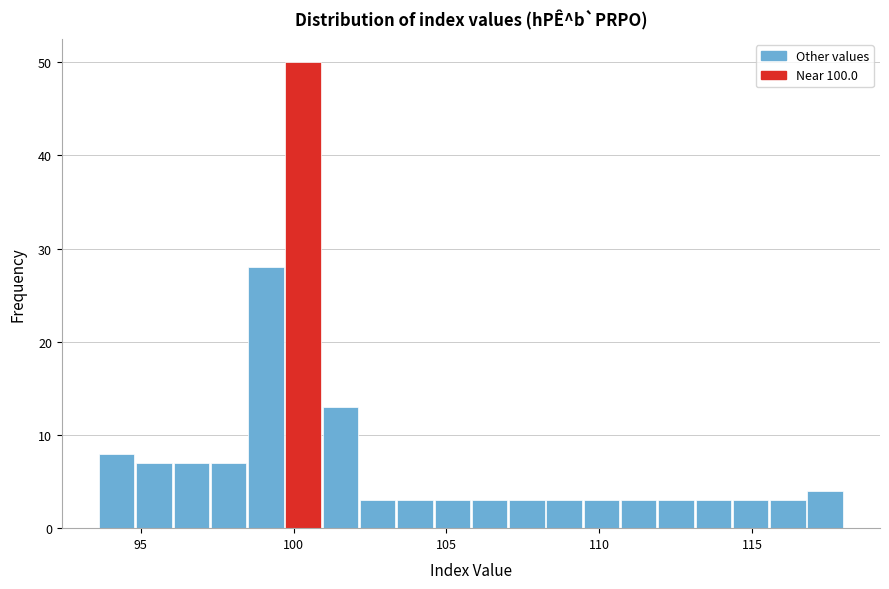

Read against the x-axis, roughly where is the centre of the tallest bar?

100.5